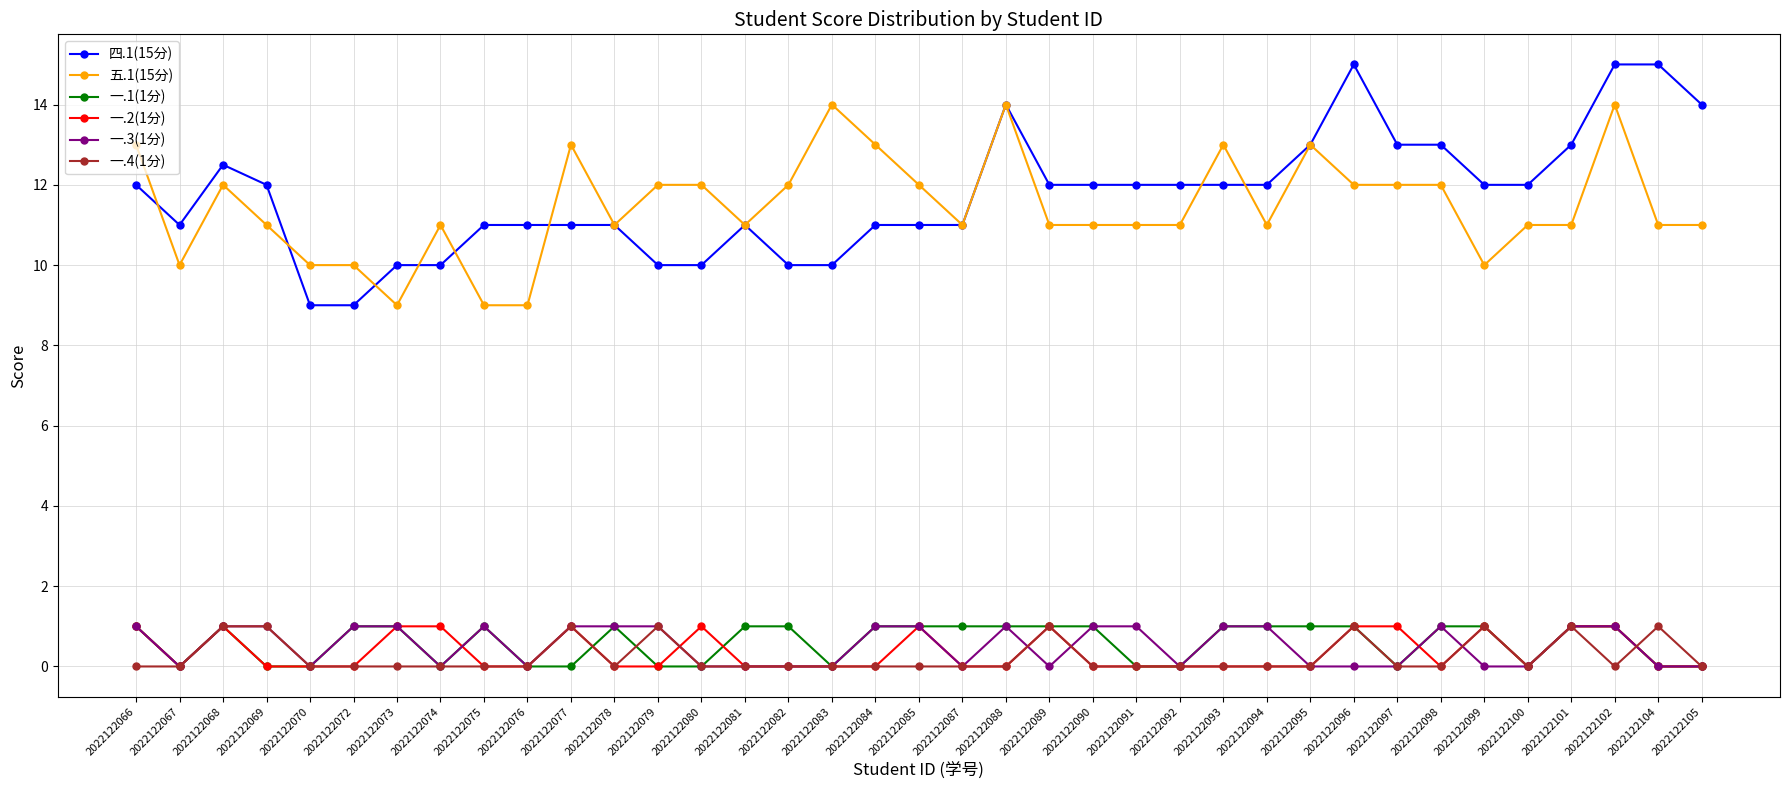

What is the value of the 四.1(15分) point at the 9th from the left?

11.0